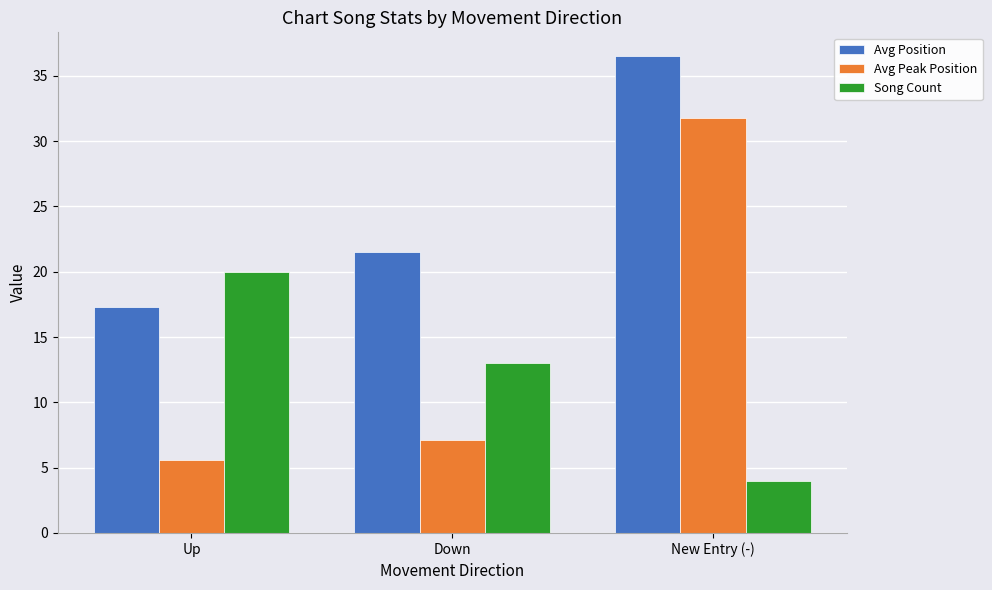

Is it true that Avg Position equals 21.5 at Down?

True